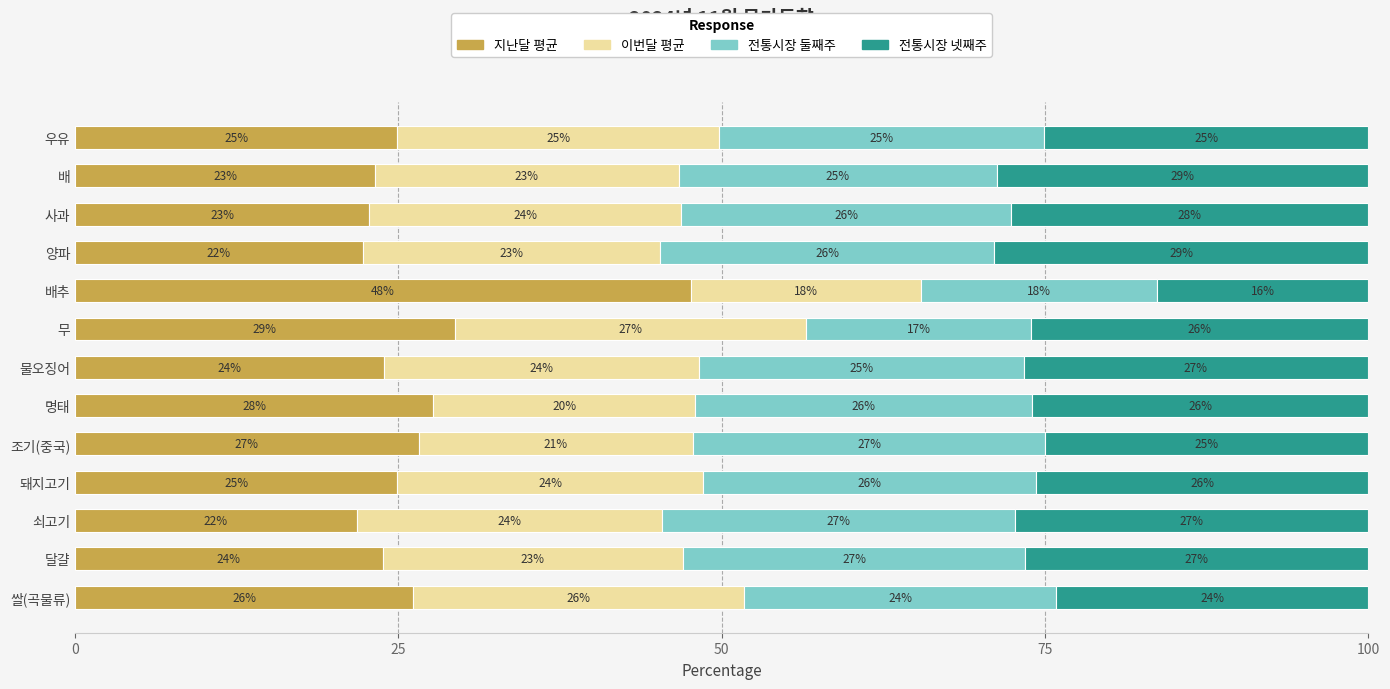

What is the highest value of the 지난달 평균 series?

47.6